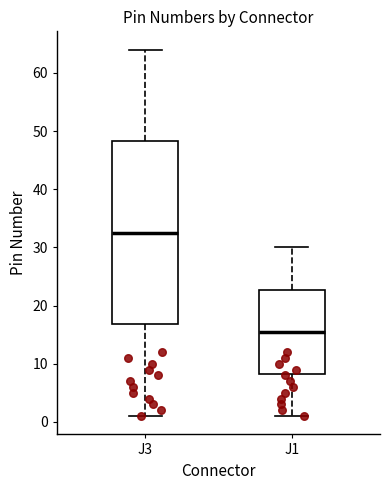

Reading left to right, transcribe this box plot: for each box, give where its median line is, the range the box spans, and where its two whiskers end, as read against the y-axis. The values are not printed on the chart, so give them approximately, as read against the axis.

J3: median 33, box 17 to 48, whiskers 1 to 64
J1: median 16, box 8 to 23, whiskers 1 to 30